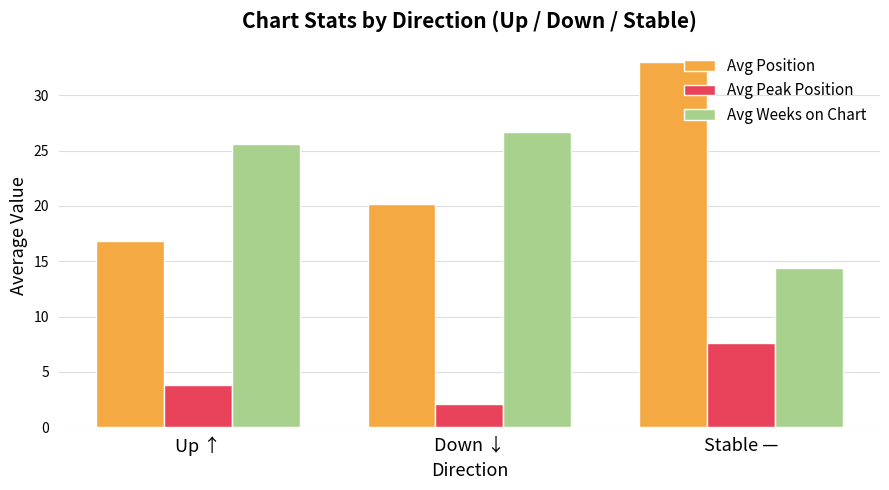

The value of Avg Weeks on Chart at Up ↑ is 25.6. True or false?

True